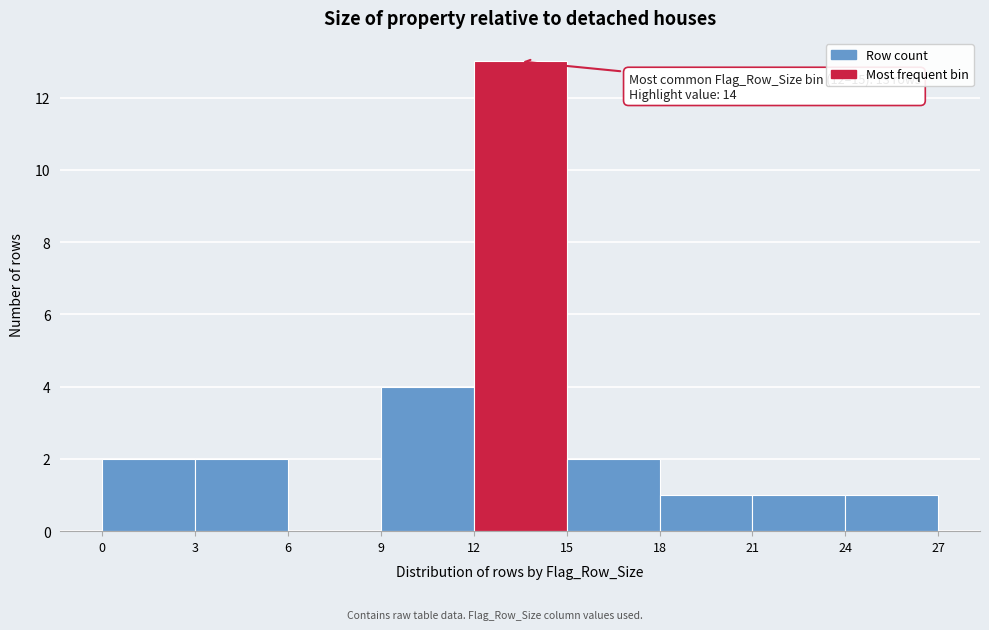

Over which range of the x-axis is the bar tallest?

12 to 15